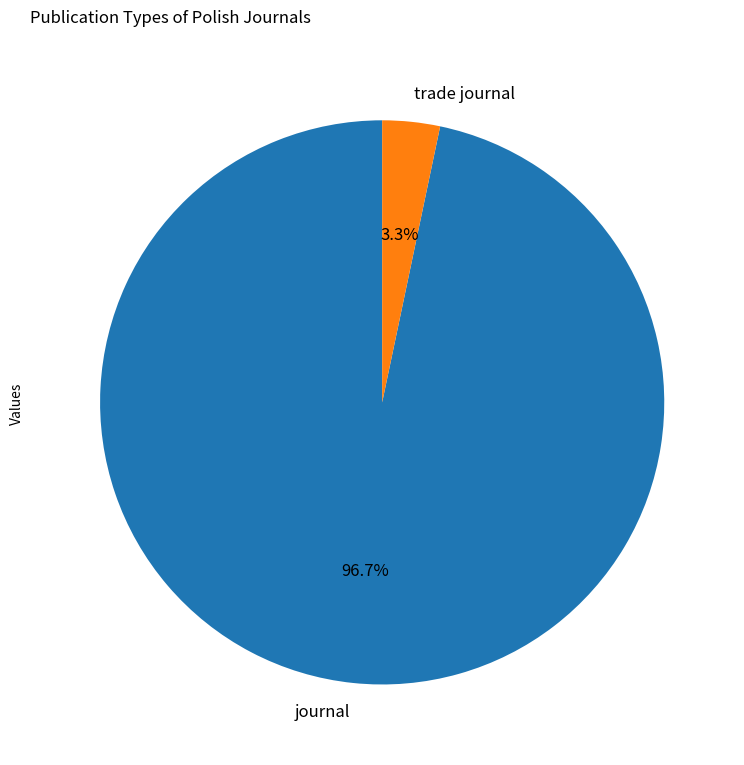

To the nearest percent, what is the average slice percentage?

50%